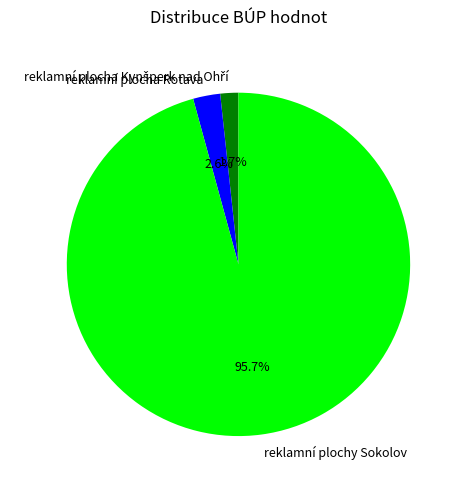

How many segments does this pie chart have?

3